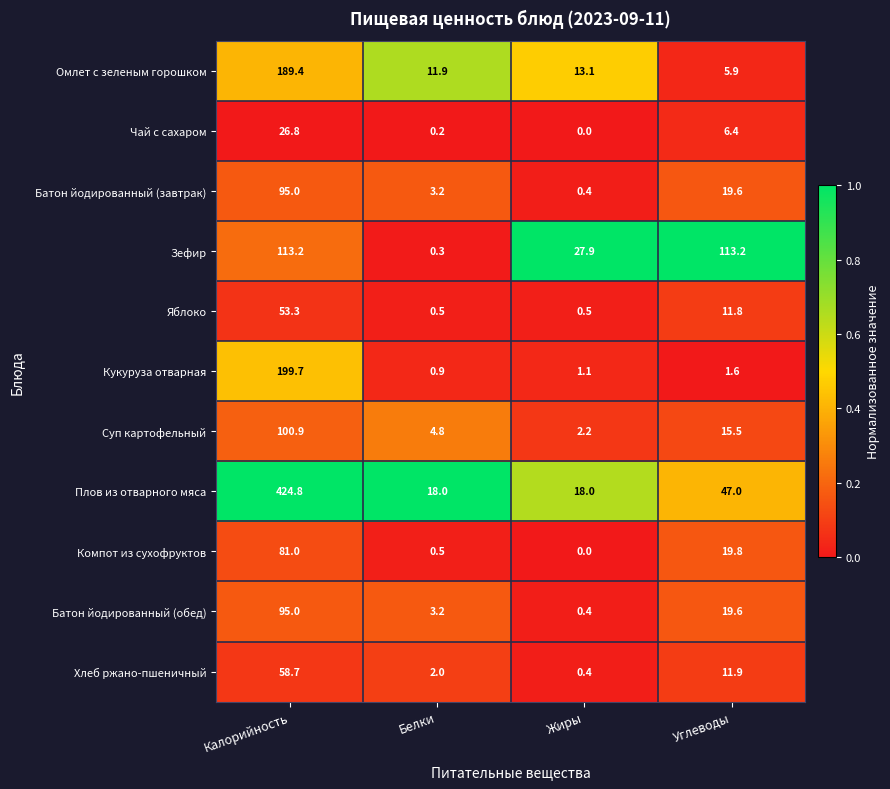

How many values in the Омлет с зеленым горошком series exceed 13?

2